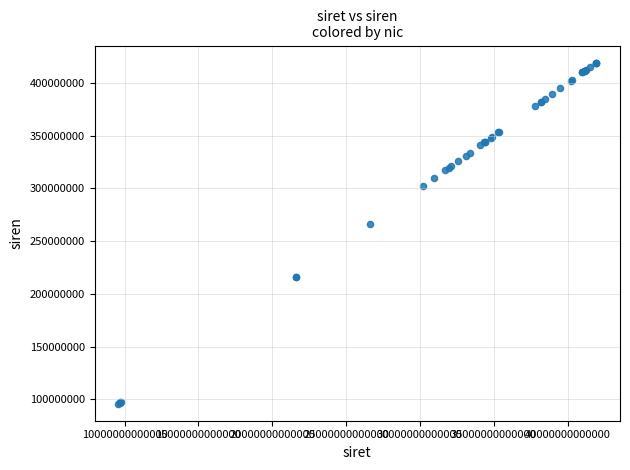

What Y value in the scatter plot is closest to 257532809?

266402445